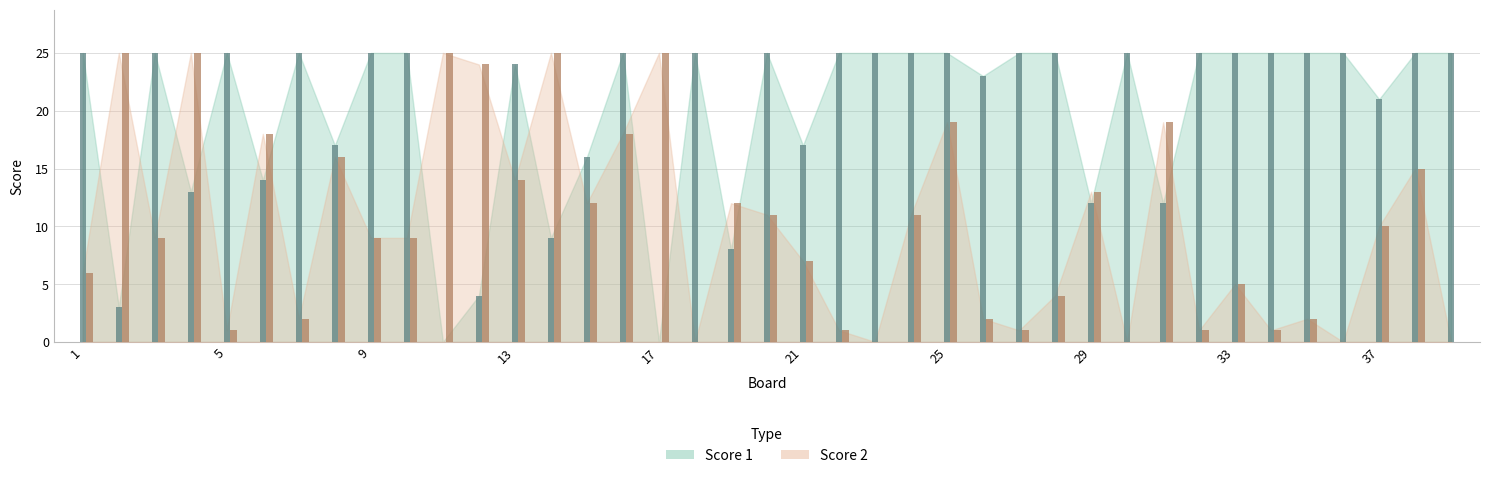

At which label does Score 2 reach its minimum?

18